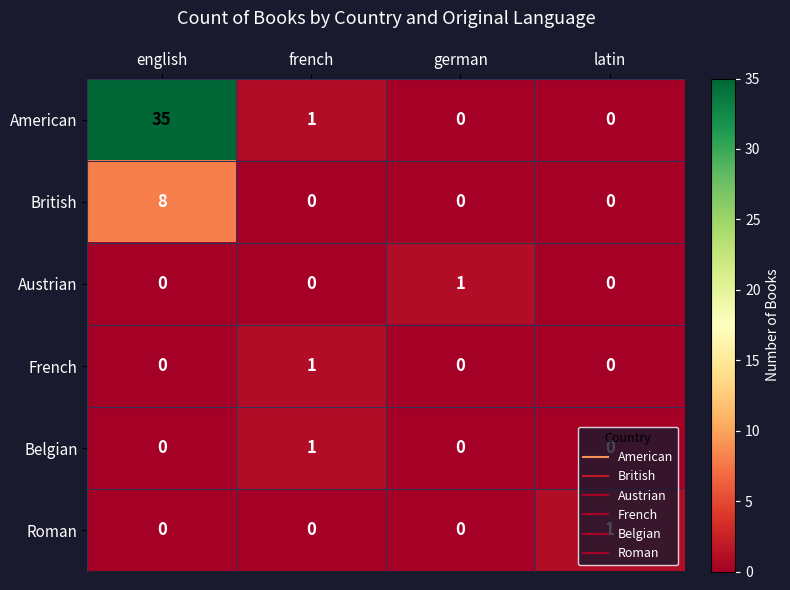

At which category is the sum across all series the highest?

english